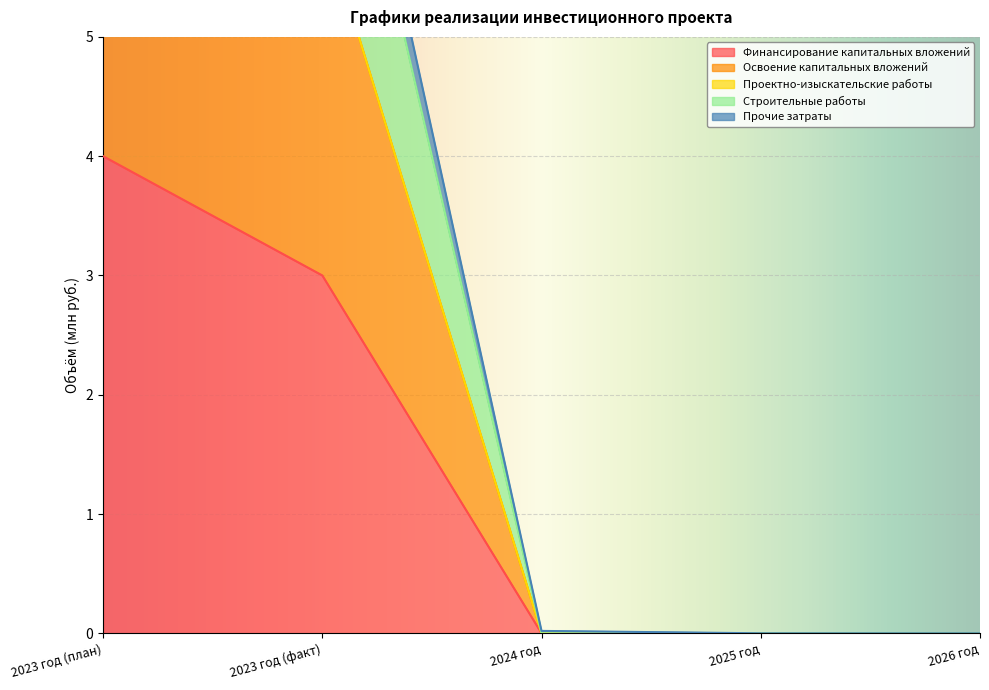

At which label does Финансирование капитальных вложений reach its peak?

2023 год (план)